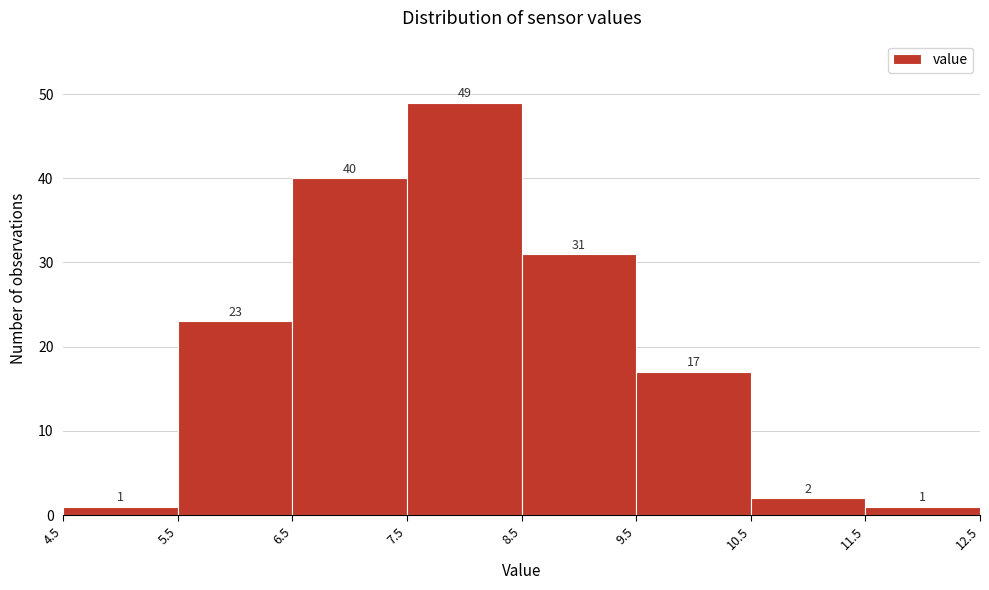

Reading left to right, transcribe this chart: for each bar, give the range it covers on the x-axis and its height.

4.5 to 5.5: 1
5.5 to 6.5: 23
6.5 to 7.5: 40
7.5 to 8.5: 49
8.5 to 9.5: 31
9.5 to 10.5: 17
10.5 to 11.5: 2
11.5 to 12.5: 1